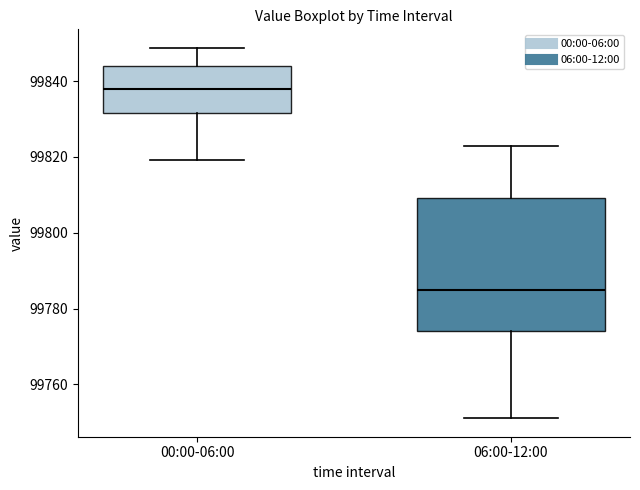

Where is the lower edge of the box for 00:00-06:00 on the y-axis? The values are not printed on the chart, so give them approximately, as read against the axis.

99832